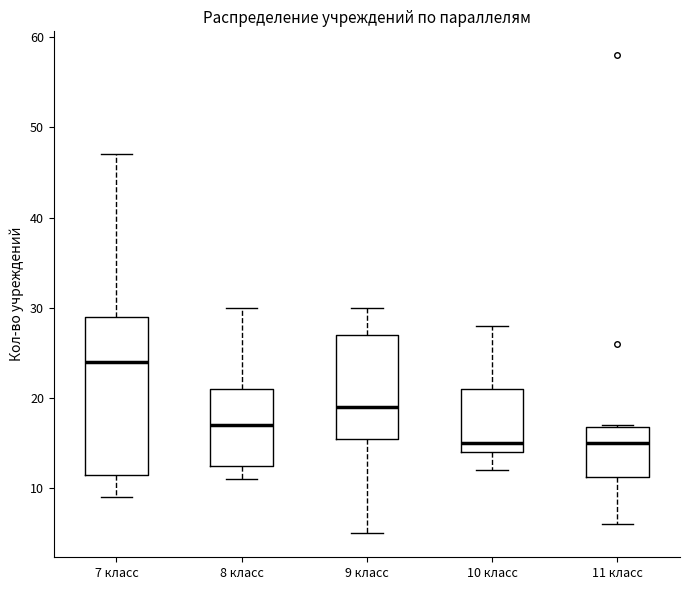

Reading left to right, transcribe this box plot: for each box, give where its median line is, the range the box spans, and where its two whiskers end, as read against the y-axis. The values are not printed on the chart, so give them approximately, as read against the axis.

7 класс: median 24, box 12 to 29, whiskers 9 to 47
8 класс: median 17, box 13 to 21, whiskers 11 to 30
9 класс: median 19, box 16 to 27, whiskers 5 to 30
10 класс: median 15, box 14 to 21, whiskers 12 to 28
11 класс: median 15, box 11 to 17, whiskers 6 to 17